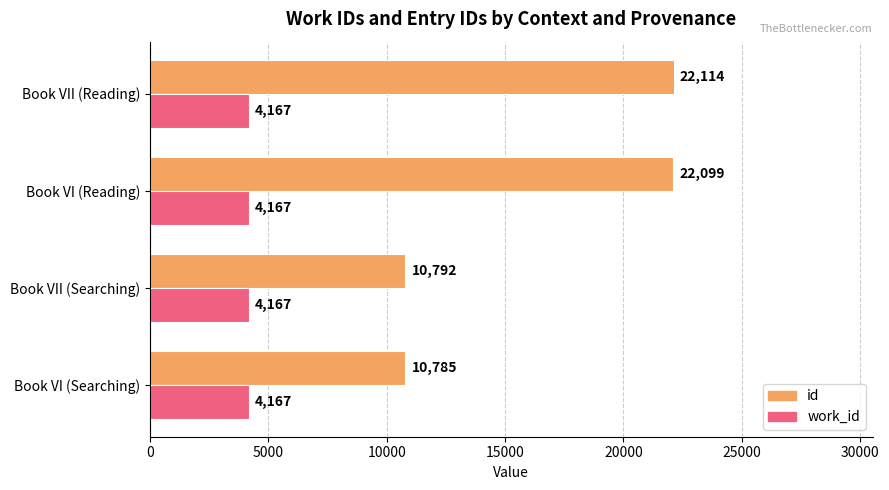

Which series changed the most between Book VI (Searching) and Book VII (Reading)?

id